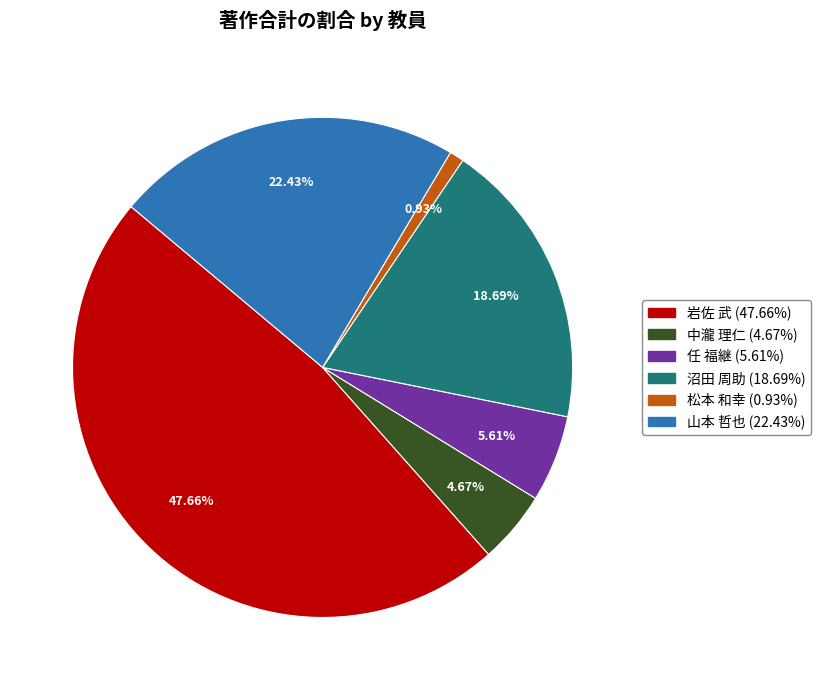

Which category has the biggest portion of the pie?

岩佐 武 (47.66%)